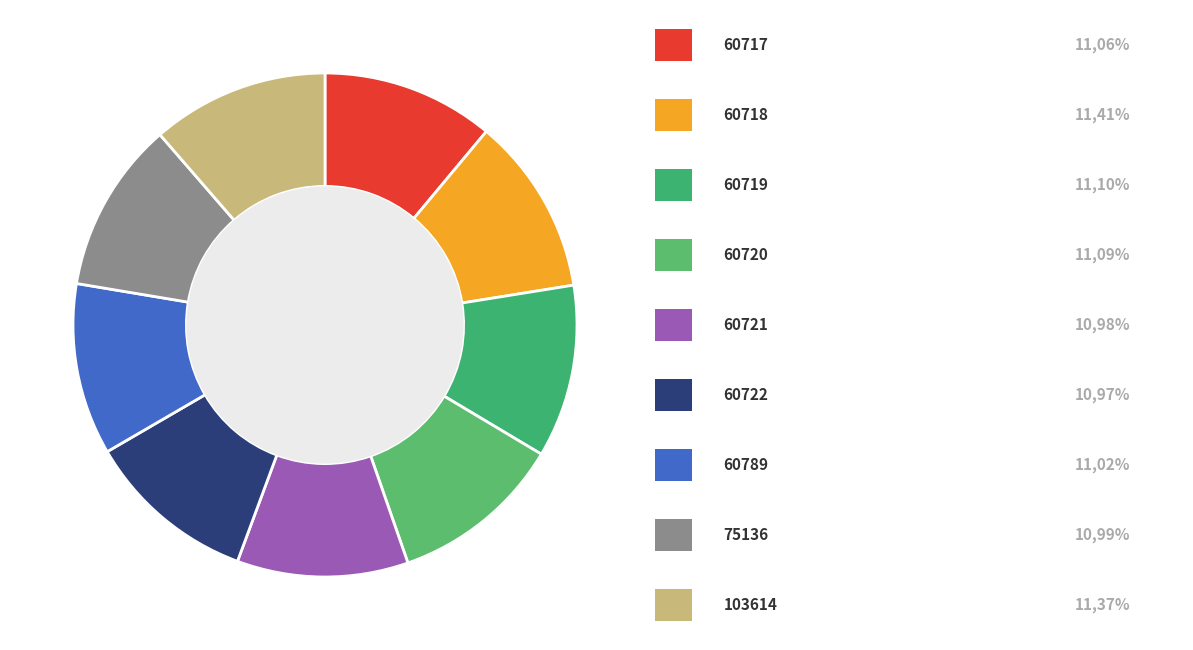

Count the number of slices in the pie.

9